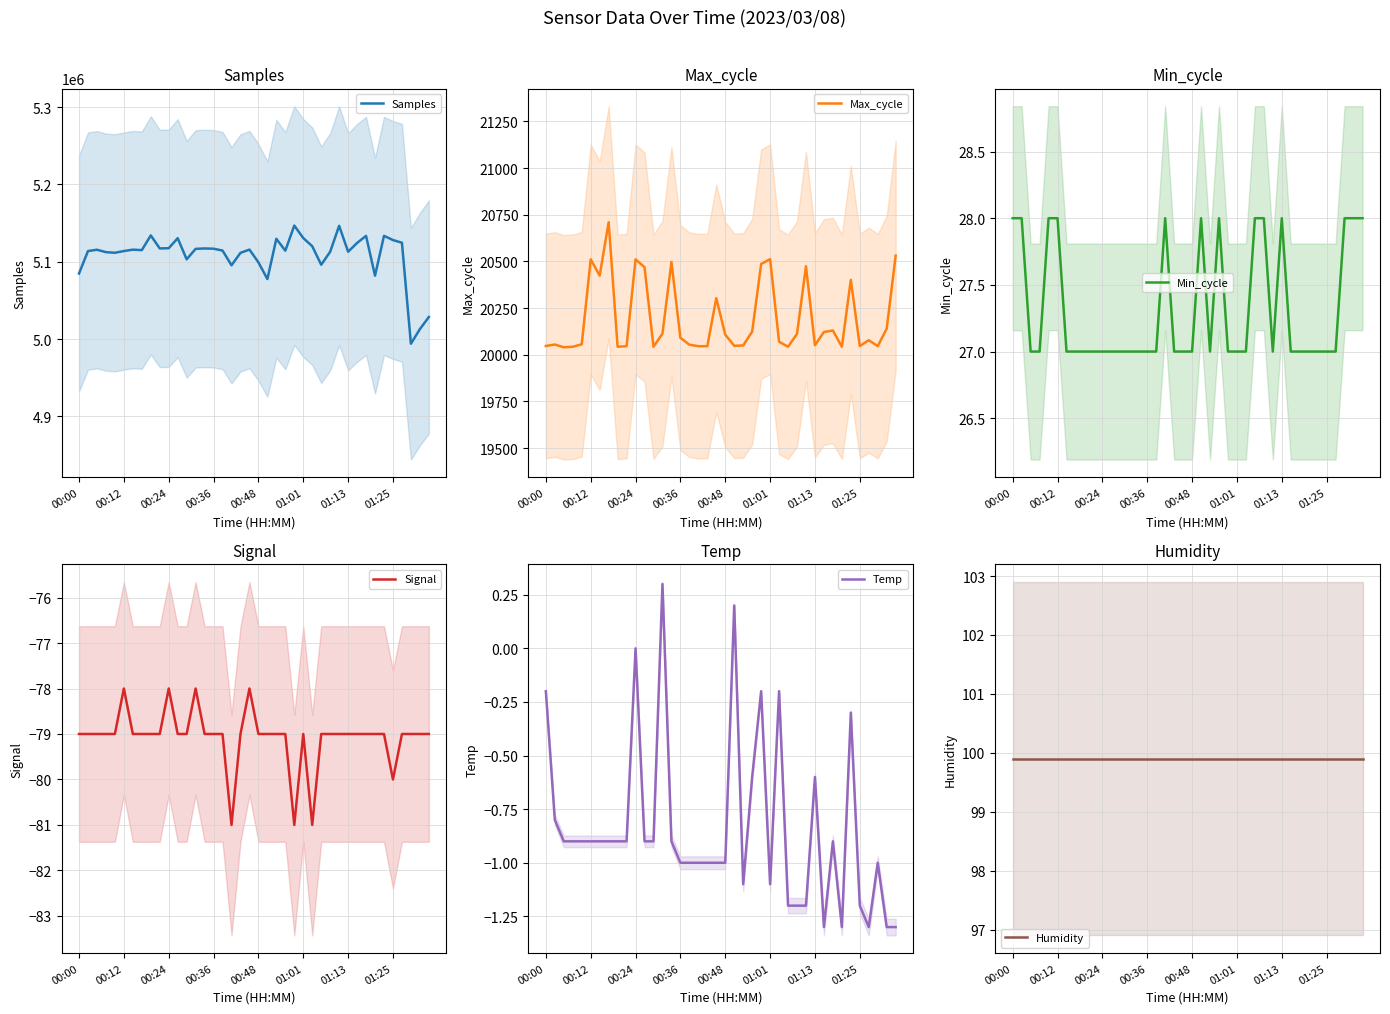

What is the approximate value of Temp at 37?

-1.0